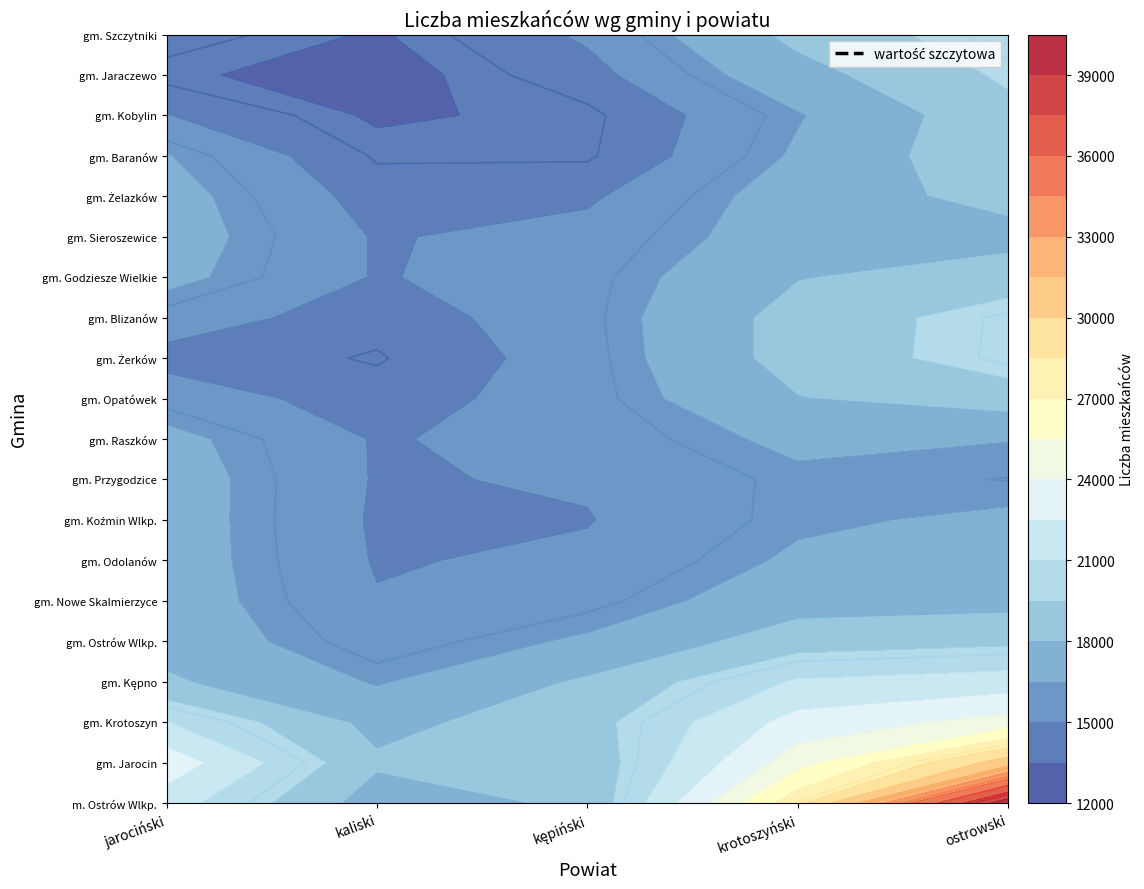

Is the value of gm. Baranów at 8 greater than the value of gm. Jaraczewo at 9?

No